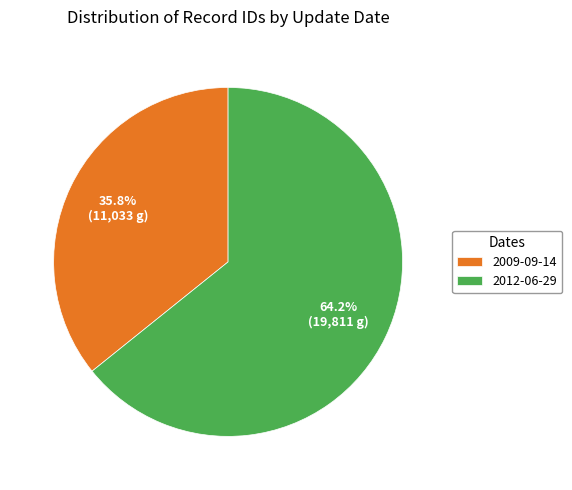

What is the ratio of the value at 2009-09-14 to the value at 2012-06-29?

0.6